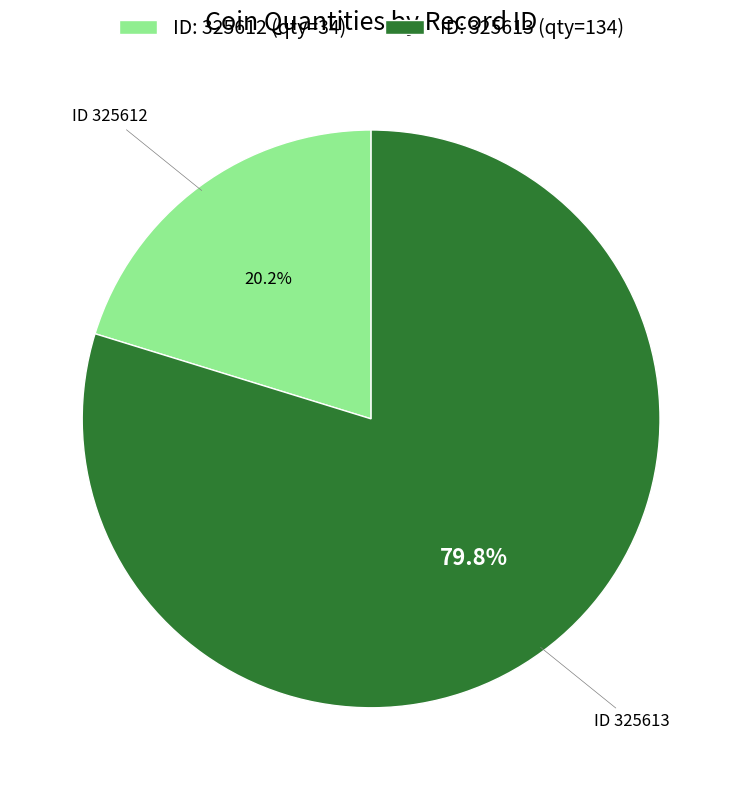

To the nearest percent, what is the difference between the largest and smallest slice percentages?

60%